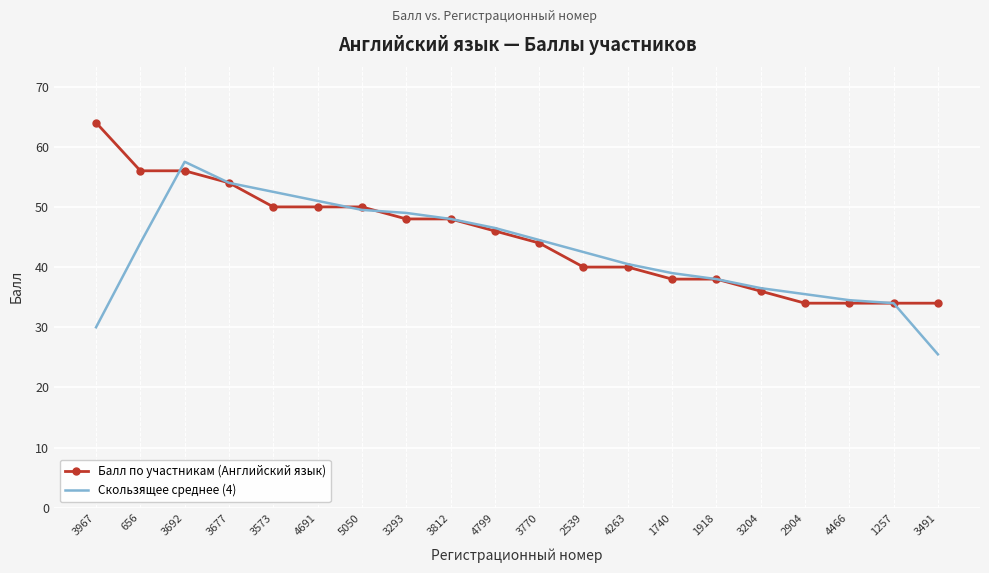

What is the difference between the Балл по участникам (Английский язык) values at 3812 and 4263?

8.0